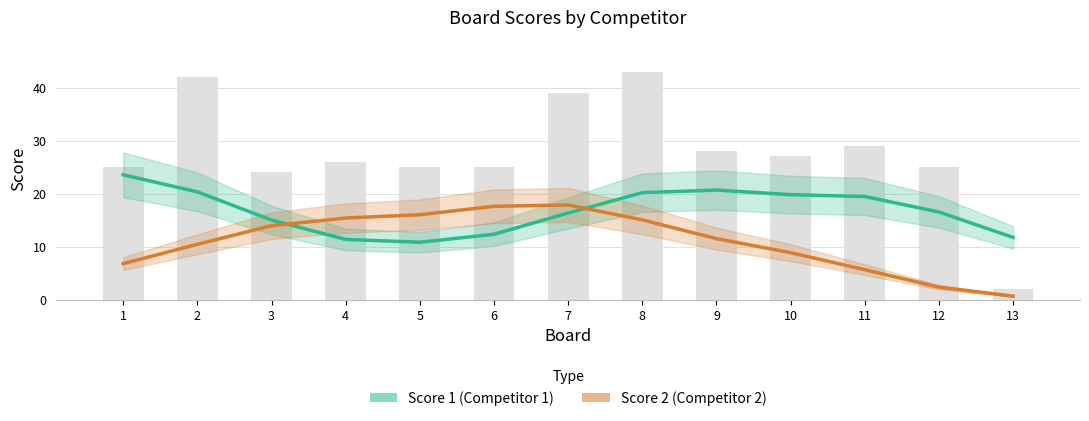

Is the value of Score 1 at 4 greater than the value of Score 2 at 7?

No